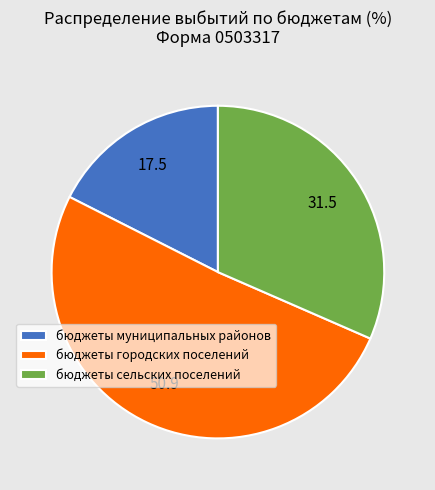

Which slice is the smallest?

бюджеты муниципальных районов